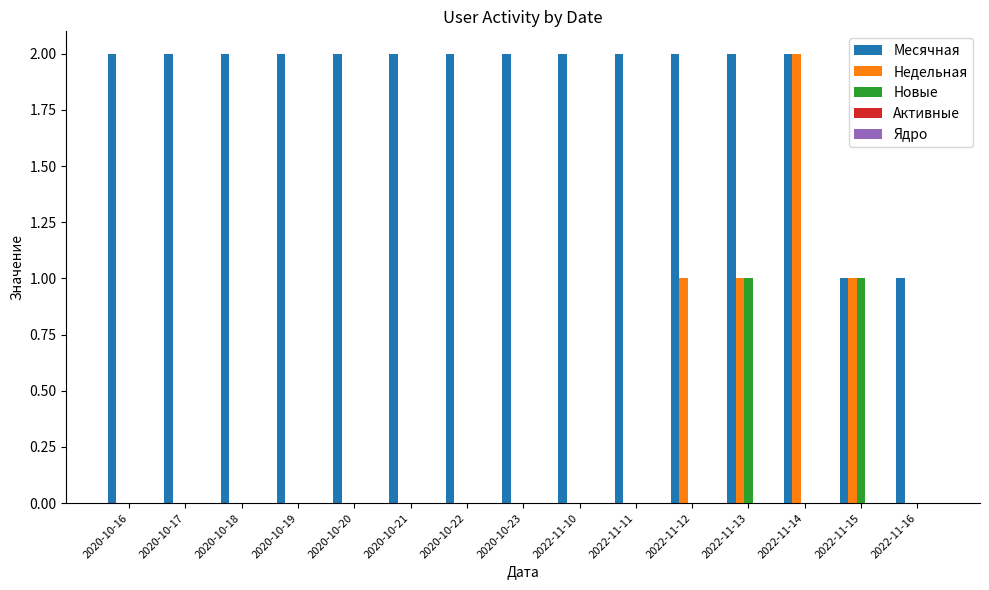

Which series has the largest total across all categories?

Месячная